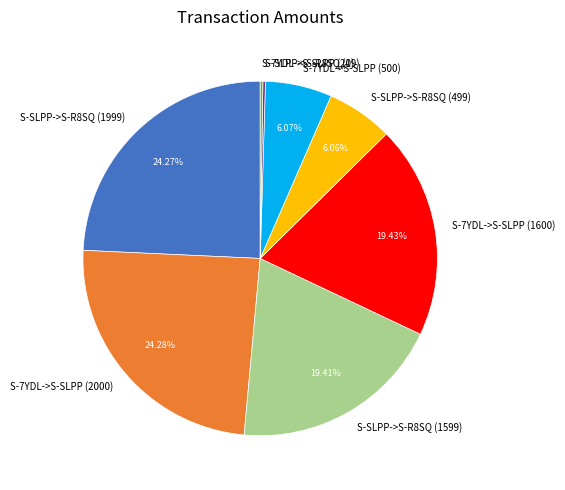

How much of the chart is everything except S-SLPP->S-R8SQ (1999)?

75.7%